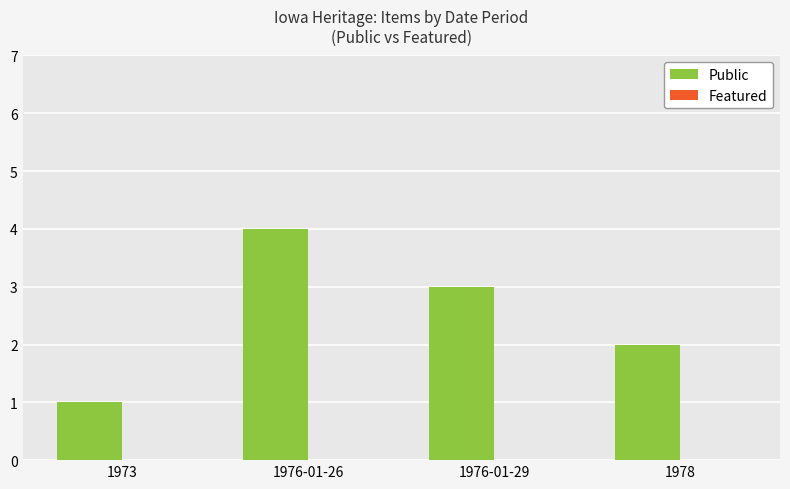

Reading right to left, transcribe all the data shown in this chart.

2	3	4	1